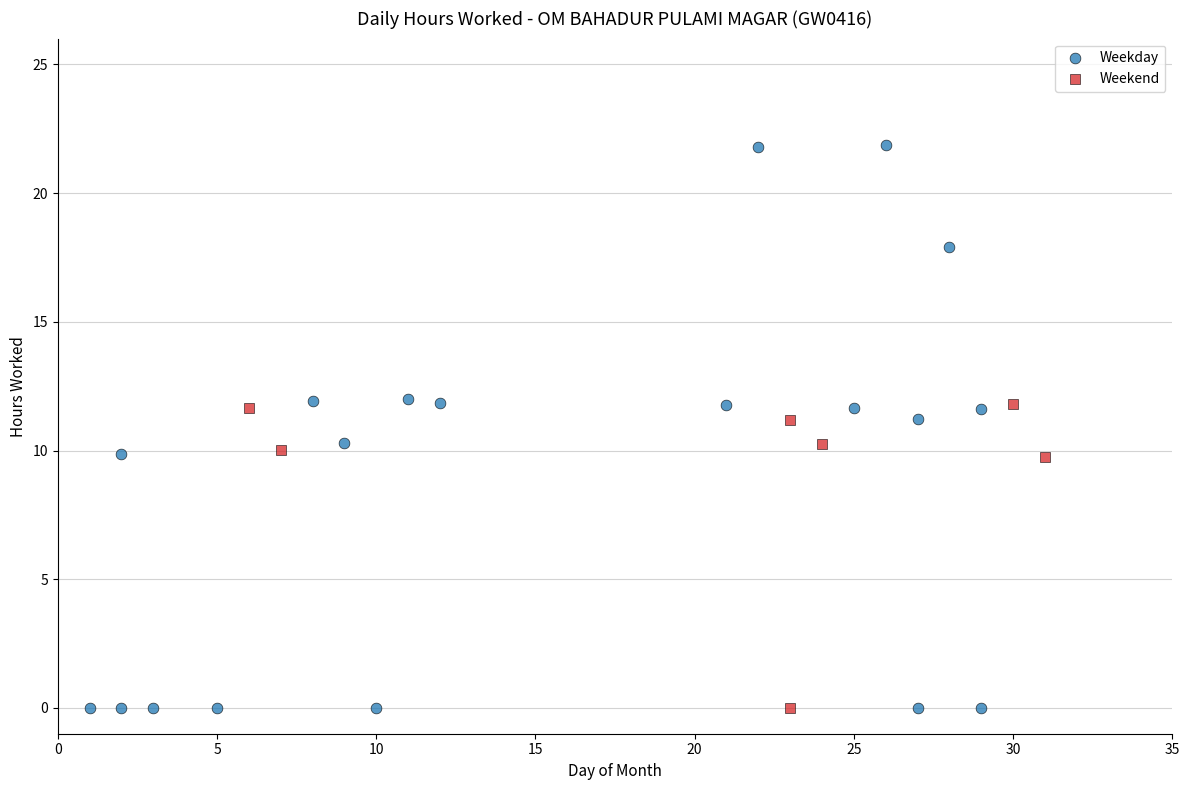

Which series has the largest Y range (max minus min)?

Weekday